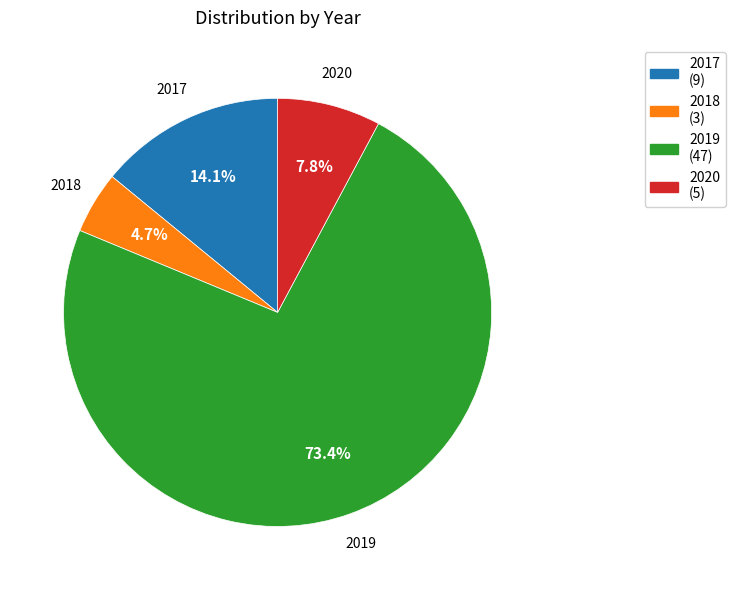

To the nearest percent, what portion does 2019 represent?

73%